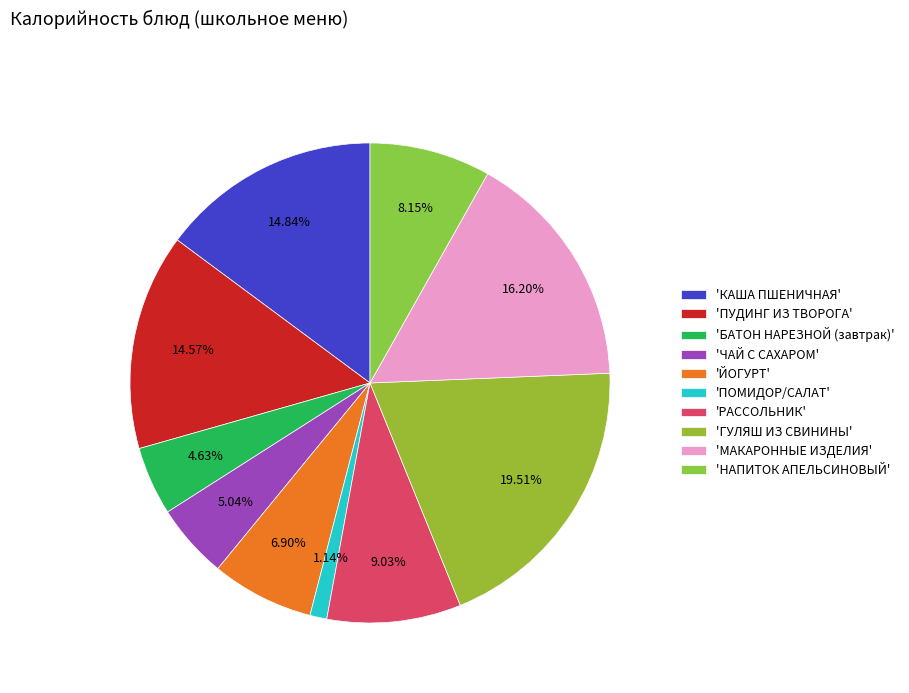

Count the number of slices in the pie.

10